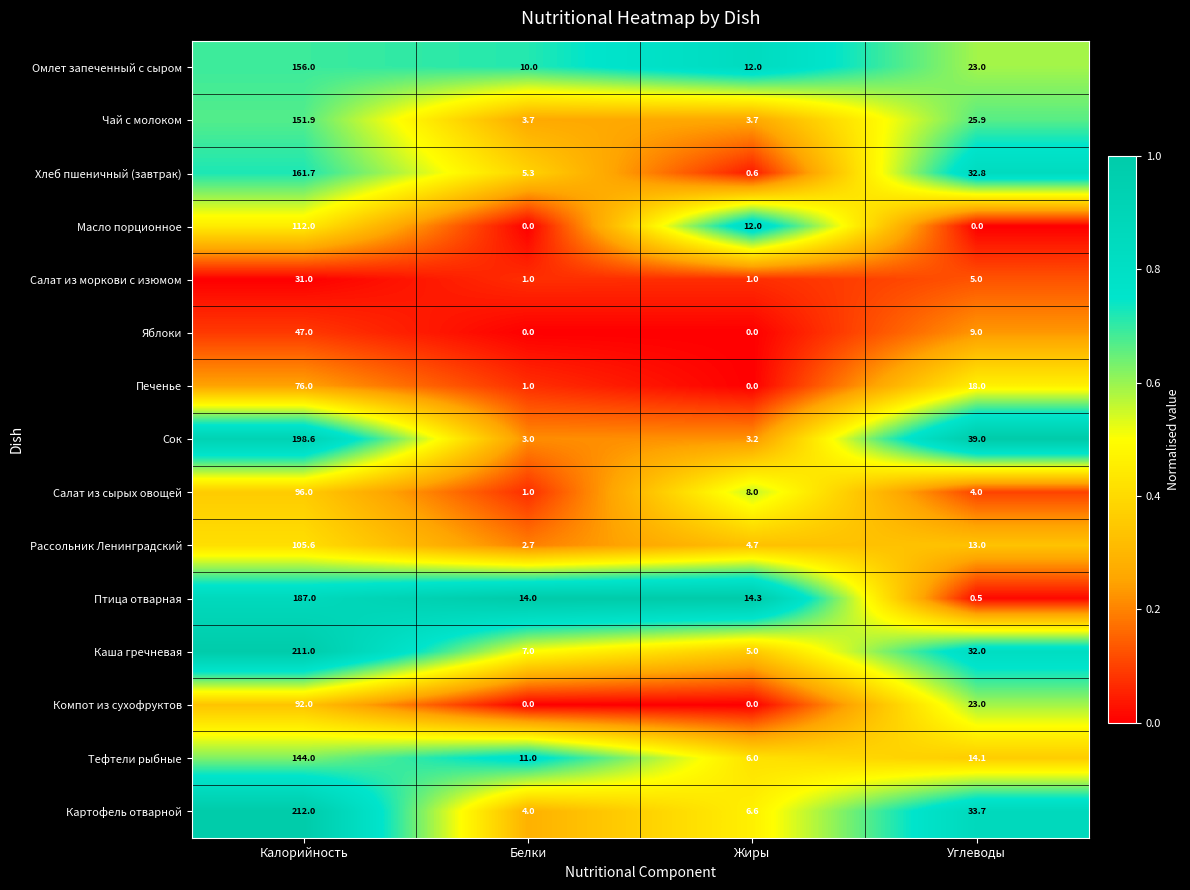

Which series has the largest total across all categories?

Картофель отварной